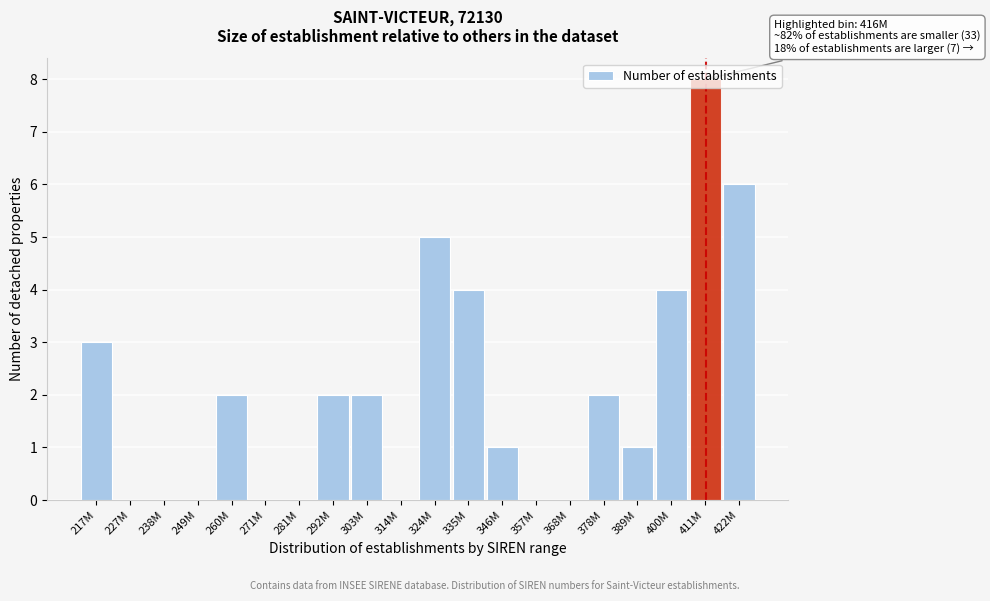

Is it true that the value at 281M is 0?

True